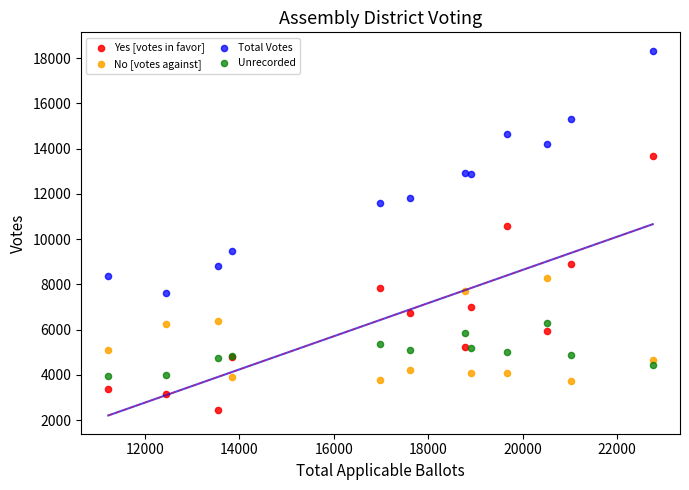

Across all series, what Y value is closest to 10393?

10581